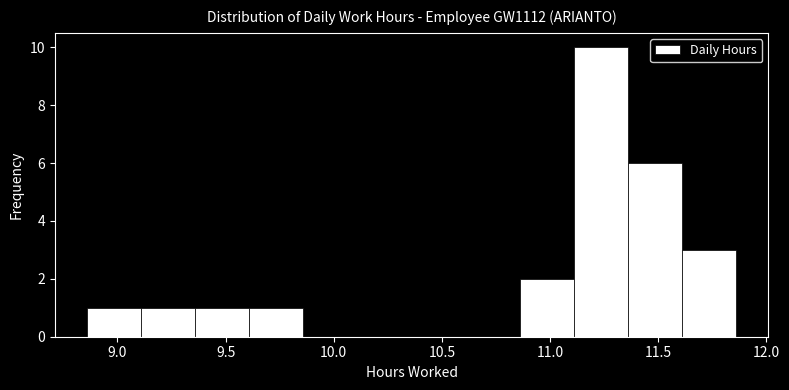

Reading left to right, transcribe this chart: for each bar, give the range it covers on the x-axis and its height. Neither the bar edges nor the heights are printed on the chart, so give them approximately, as read against the axes.

8.86 to 9.11: 1
9.11 to 9.36: 1
9.36 to 9.61: 1
9.61 to 9.86: 1
9.86 to 10.11: 0
10.11 to 10.36: 0
10.36 to 10.61: 0
10.61 to 10.86: 0
10.86 to 11.11: 2
11.11 to 11.36: 10
11.36 to 11.61: 6
11.61 to 11.86: 3